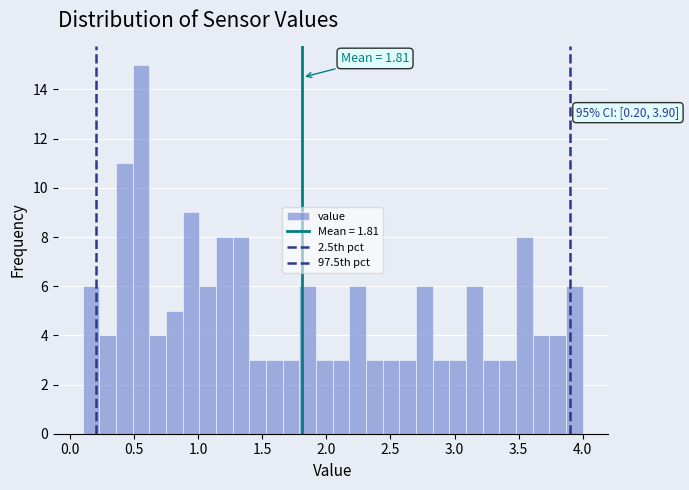

Around what value on the x-axis is the tallest bar? Give the approximate position of its centre, as read against the axis.

0.55